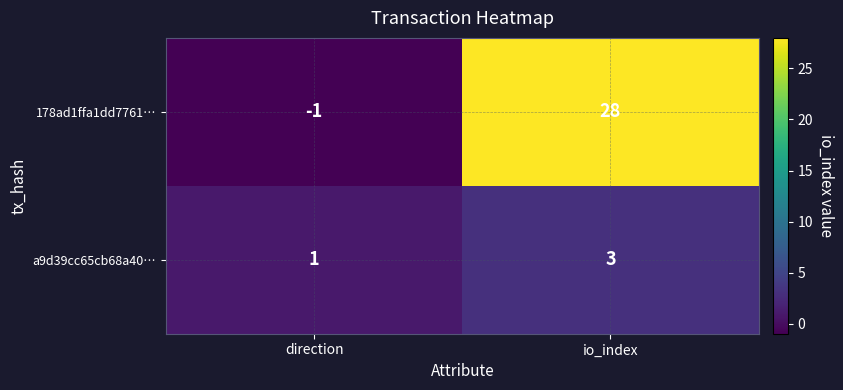

Where is 178ad1ffa1dd7761… nearest to the value 13?

direction